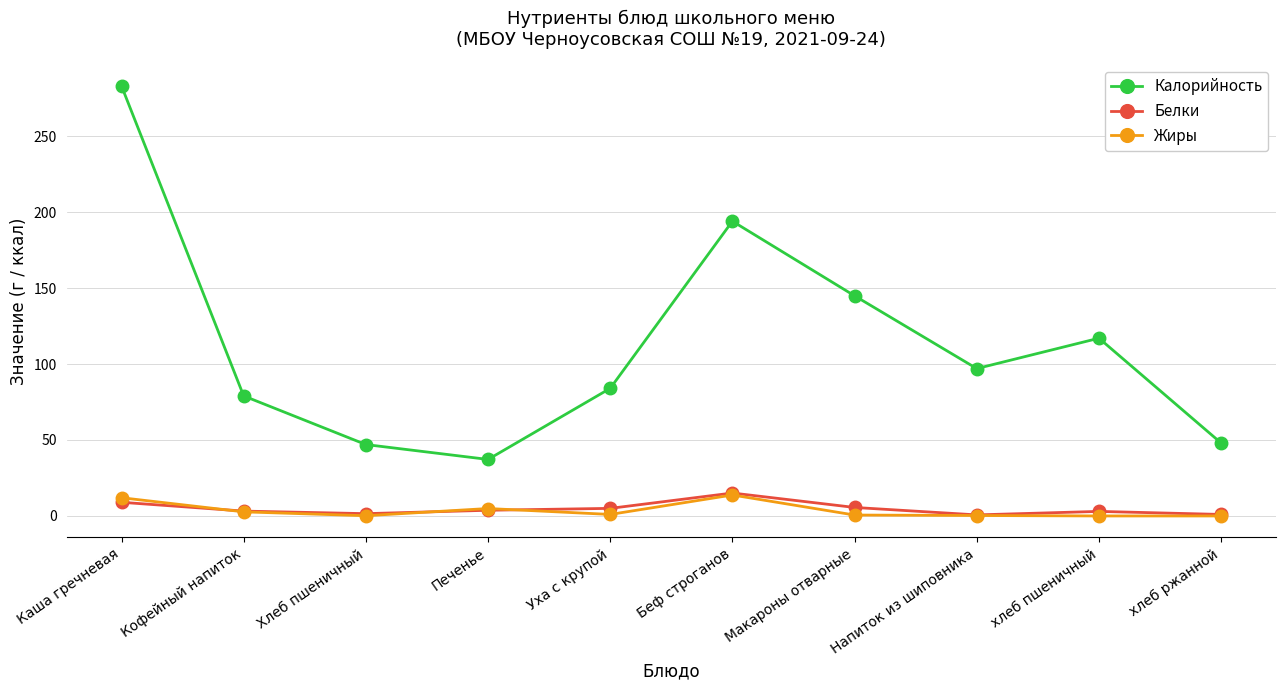

Between Каша гречневая and Печенье, which series saw the biggest shift?

Калорийность